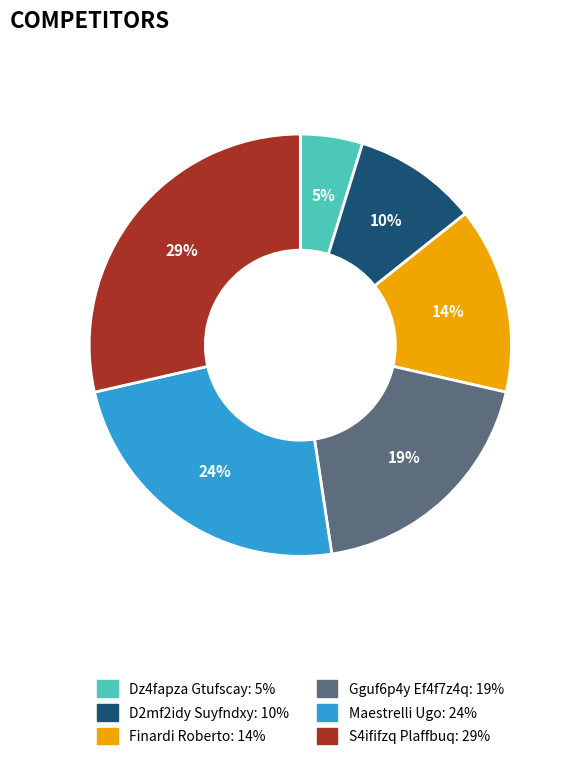

Is the sum of Finardi Roberto and D2mf2idy Suyfndxy greater than half?

No